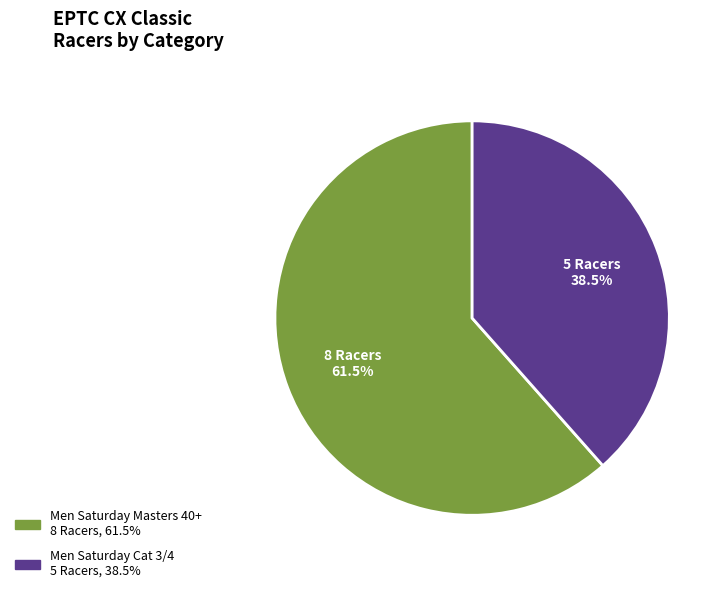

To the nearest percent, what is the average slice percentage?

50%